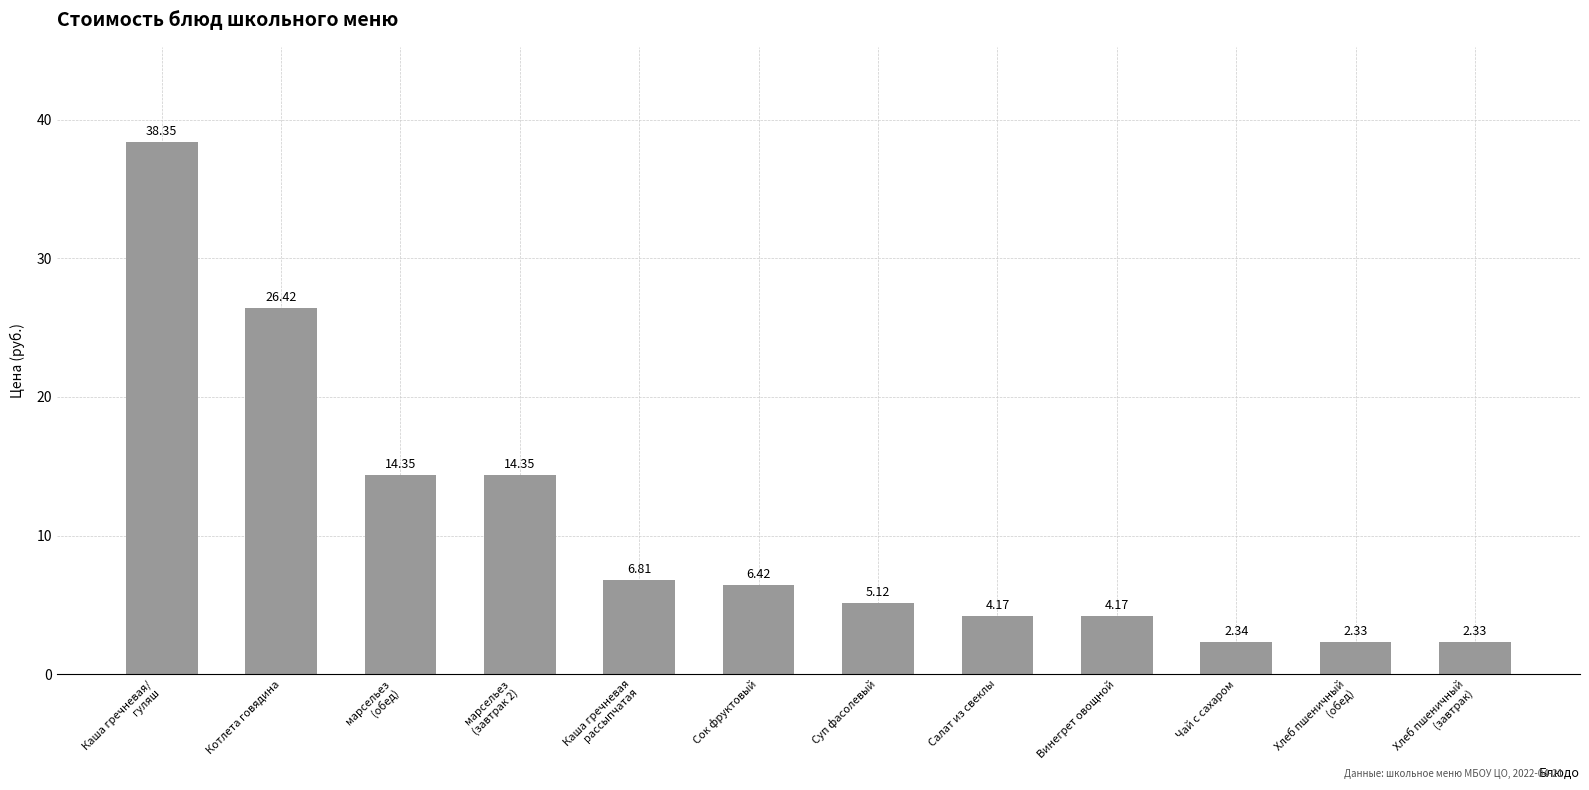

What is the sum of all values?

127.2